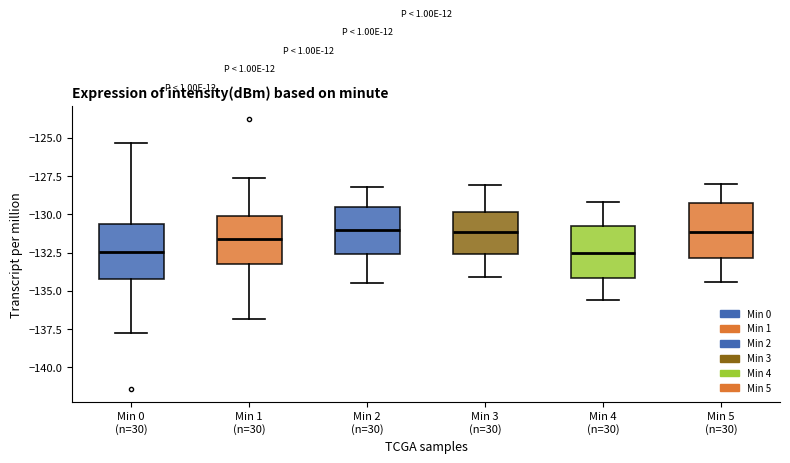

Where does the lower whisker of the box for Min 4 (n=30) end on the y-axis? The values are not printed on the chart, so give them approximately, as read against the axis.

-135.5